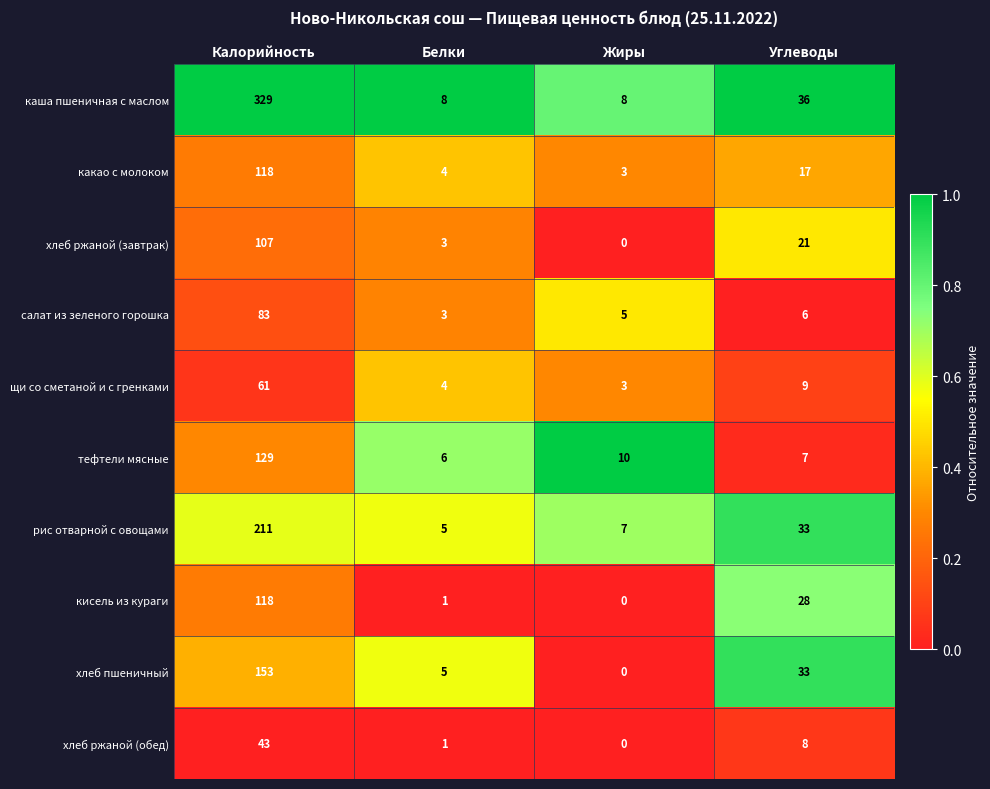

Which series has the largest range (max minus min)?

каша пшеничная с маслом